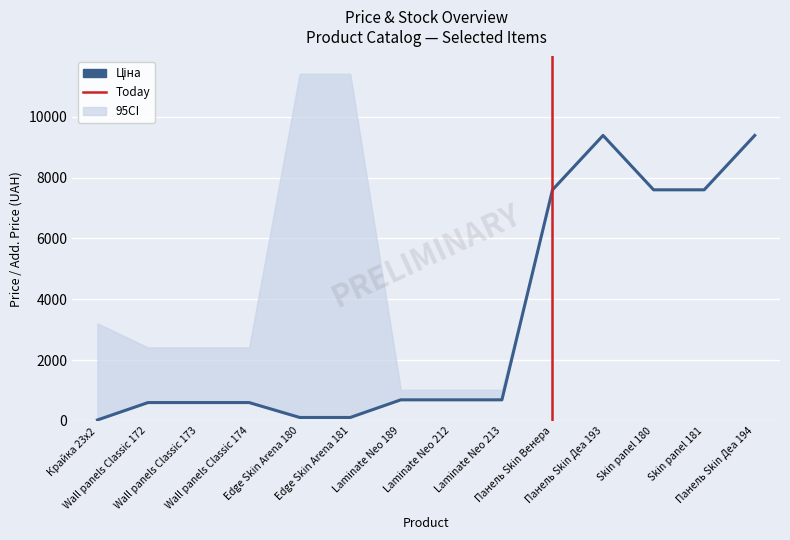

How many lines are shown in the chart?

2